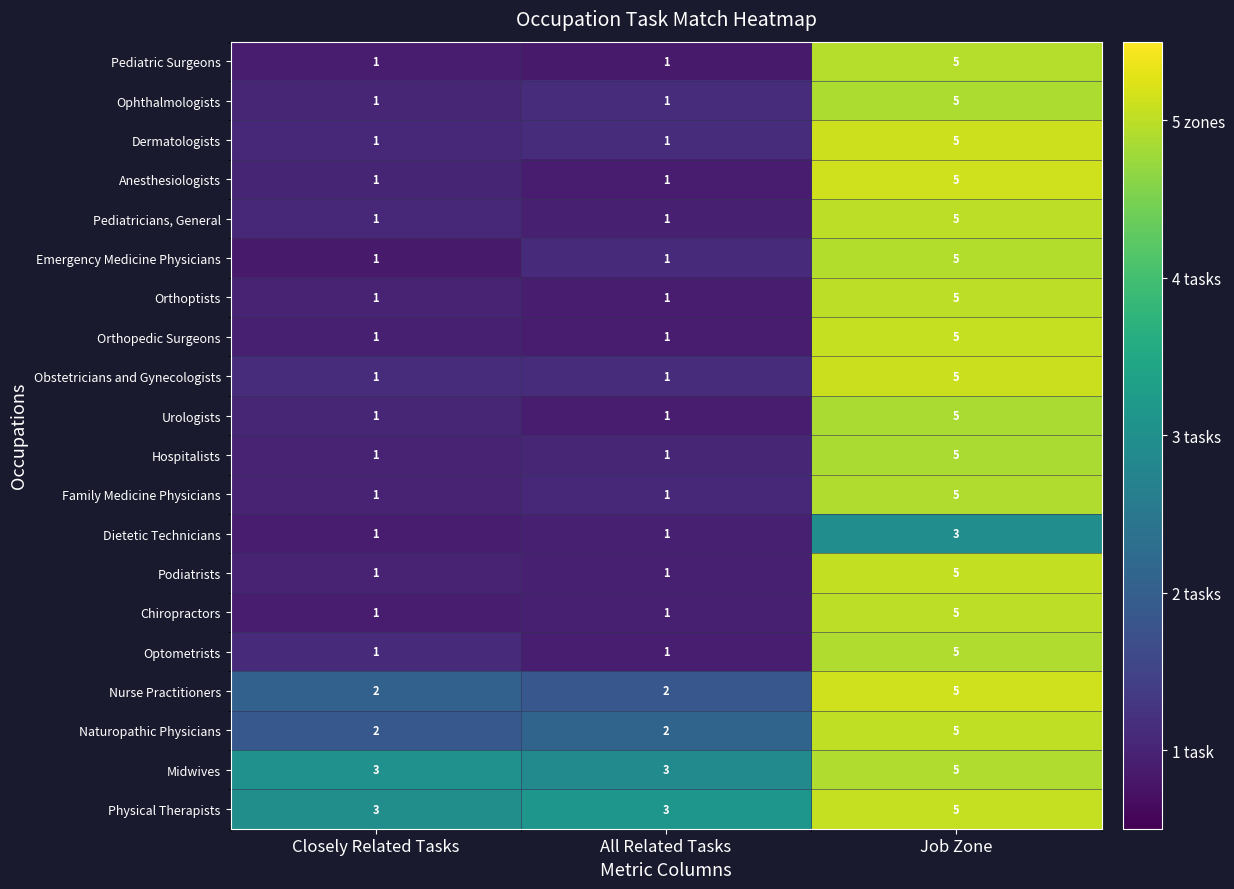

Which category has the highest value in the Obstetricians and Gynecologists series?

Job Zone